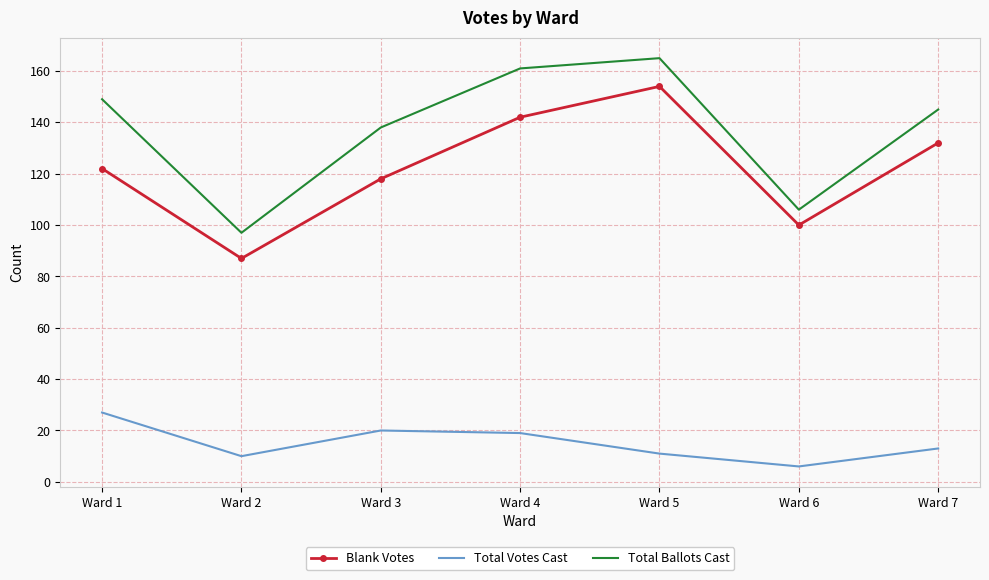

Reading left to right, extract all data points from this chart.

Blank Votes: 122	87	118	142	154	100	132
Total Votes Cast: 27	10	20	19	11	6	13
Total Ballots Cast: 149	97	138	161	165	106	145